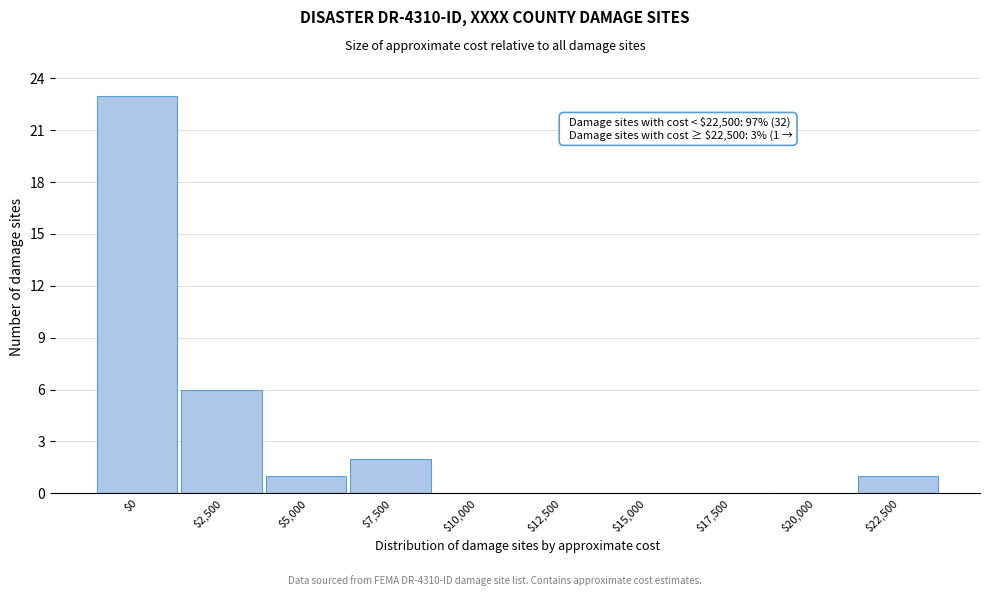

Is it true that the value at $10,000 is 0?

True